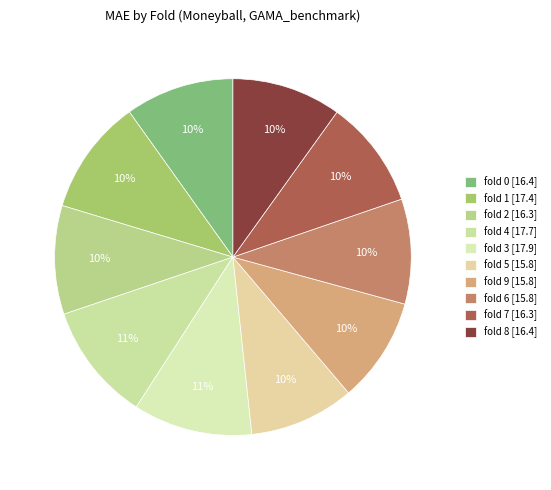

What percentage is the fold 7 slice, to the nearest percent?

10%